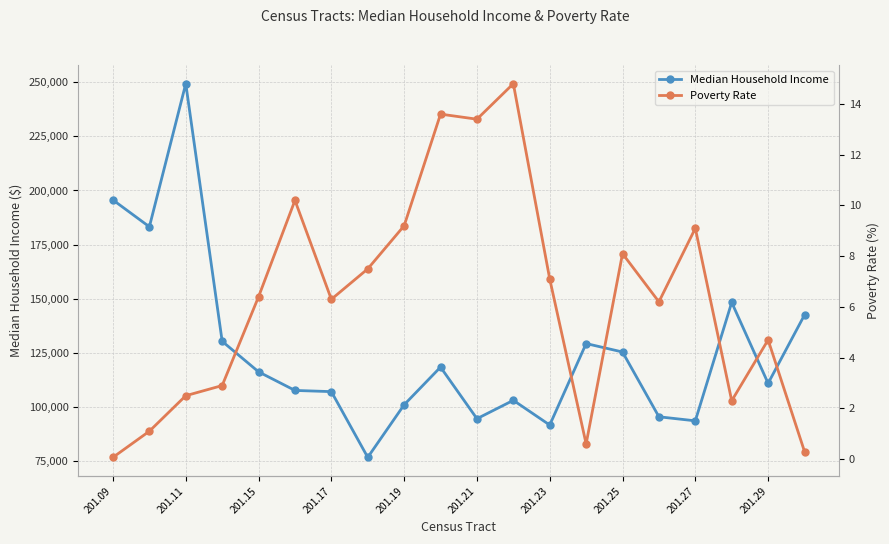

How many data points in Poverty Rate are above 6?

12